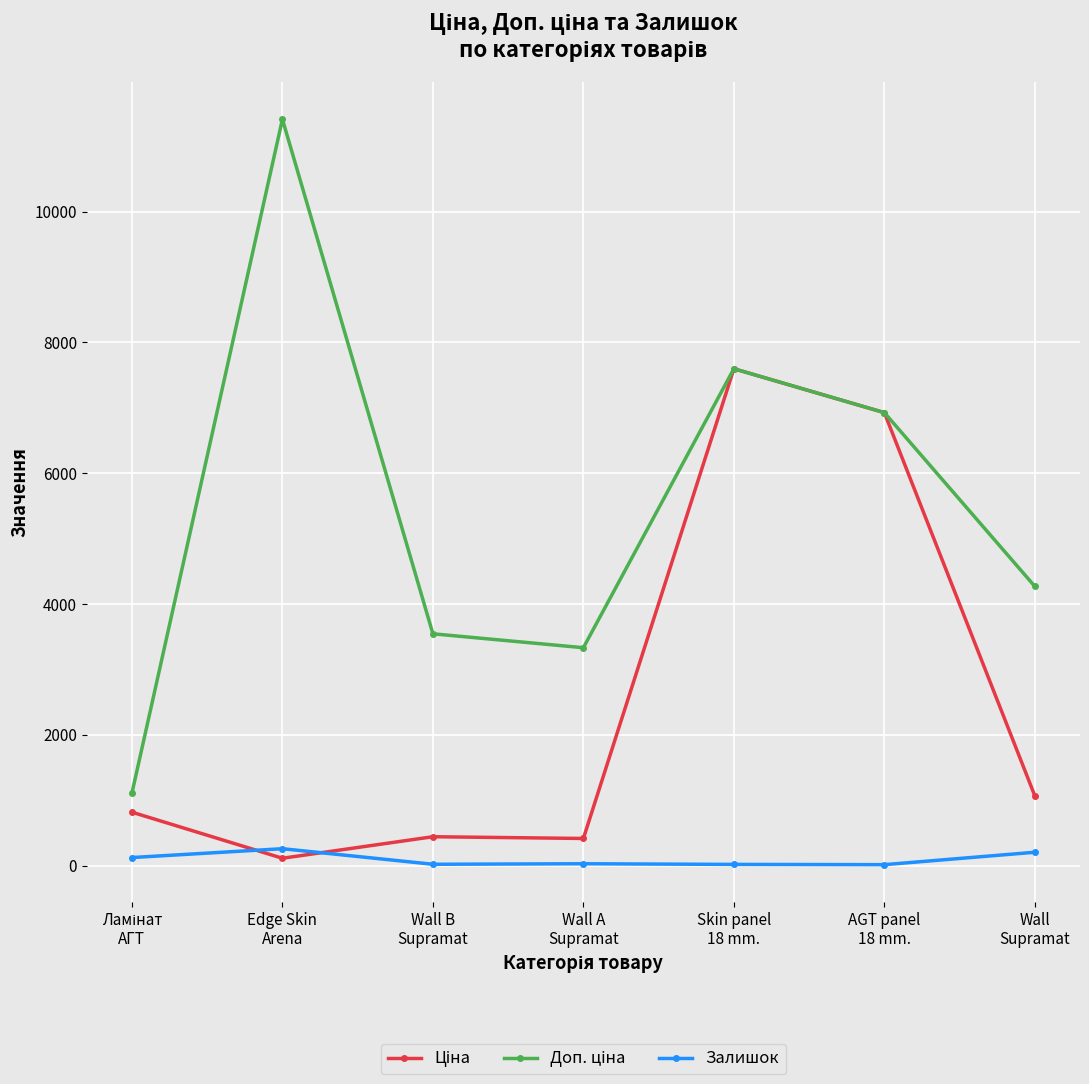

Is this an area chart (filled region under the line)?

No